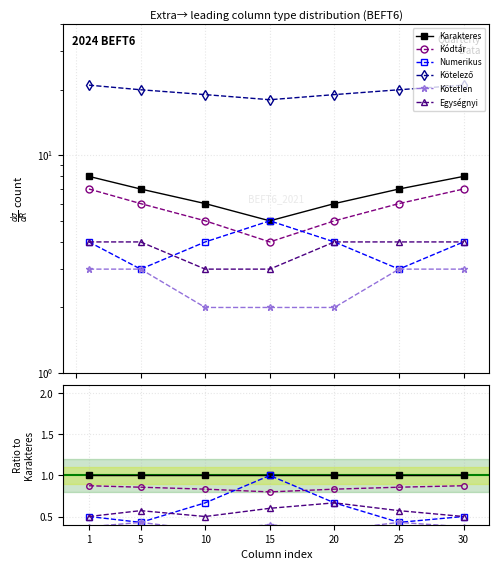

Reading right to left, transcribe all the data shown in this chart.

Karakteres: 1.0	1.0	1.0	1.0	1.0	1.0	1.0
Kódtár: 0.9	0.9	0.8	0.8	0.8	0.9	0.9
Numerikus: 0.5	0.4	0.7	1.0	0.7	0.4	0.5
Kötelező: 2.6	2.9	3.2	3.6	3.2	2.9	2.6
Kötetlen: 0.4	0.4	0.3	0.4	0.3	0.4	0.4
Egységnyi: 0.5	0.6	0.7	0.6	0.5	0.6	0.5